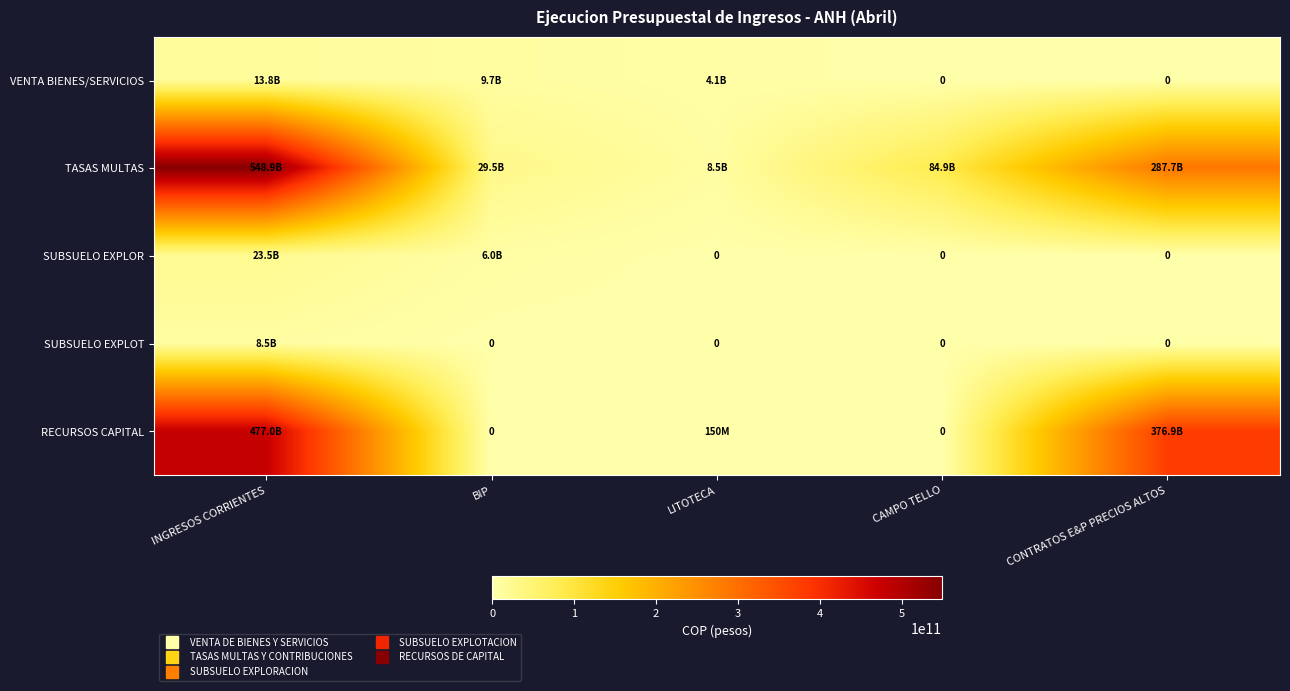

True or false: TASAS MULTAS has a value of 8503792584 at LITOTECA.

True